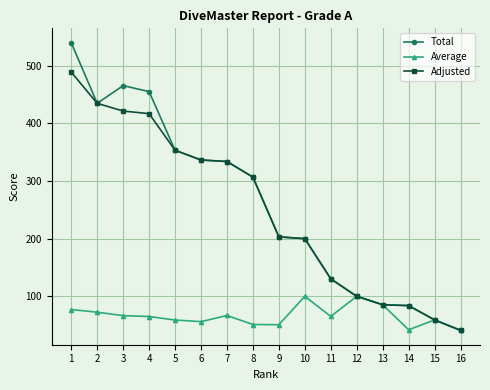

What is the difference between the maximum and minimum values in the Total series?

498.8